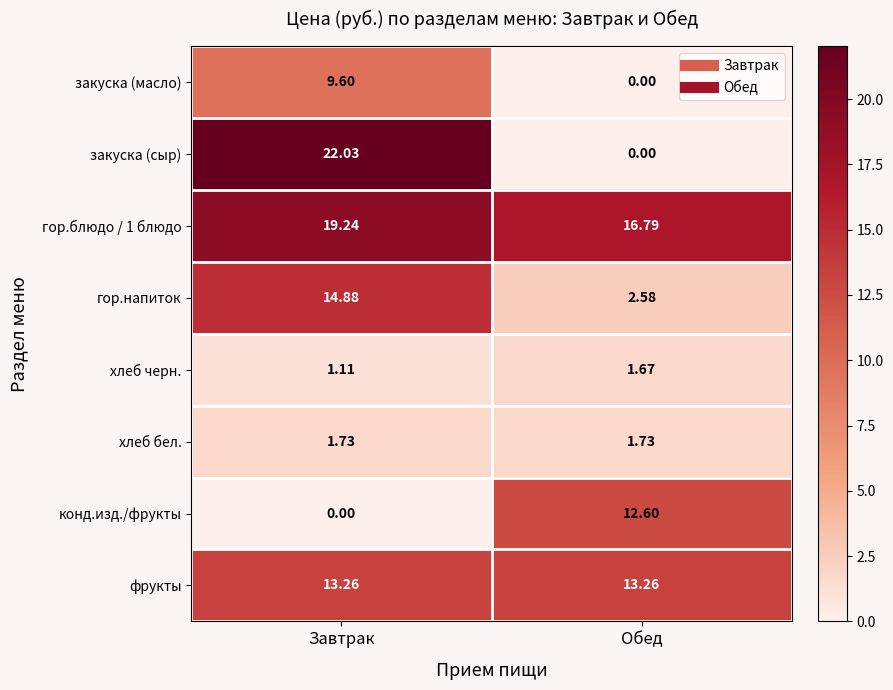

Which series has the largest range (max minus min)?

закуска (сыр)